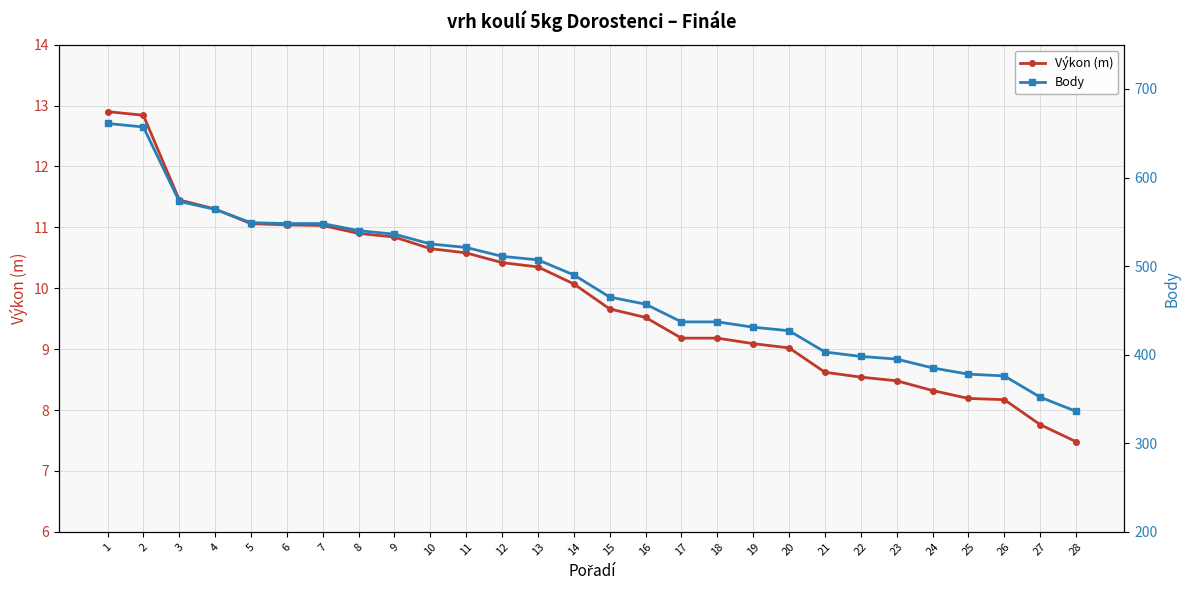

Reading right to left, extract all data points from this chart.

Výkon (m): 28=7.5	27=7.8	26=8.2	25=8.2	24=8.3	23=8.5	22=8.5	21=8.6	20=9.0	19=9.1	18=9.2	17=9.2	16=9.5	15=9.7	14=10.1	13=10.3	12=10.4	11=10.6	10=10.7	9=10.8	8=10.9	7=11.0	6=11.0	5=11.1	4=11.3	3=11.4	2=12.8	1=12.9
Body: 28=336.0	27=352.0	26=376.0	25=378.0	24=385.0	23=395.0	22=398.0	21=403.0	20=427.0	19=431.0	18=437.0	17=437.0	16=457.0	15=465.0	14=490.0	13=507.0	12=511.0	11=521.0	10=525.0	9=536.0	8=540.0	7=548.0	6=548.0	5=549.0	4=564.0	3=573.0	2=657.0	1=661.0